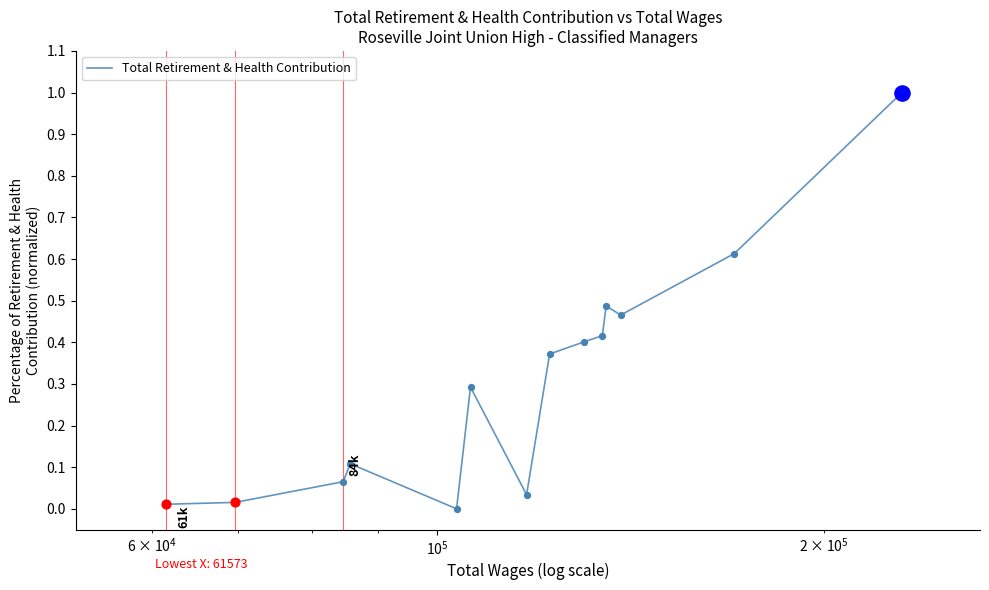

What is the maximum value shown in the chart?

1.0